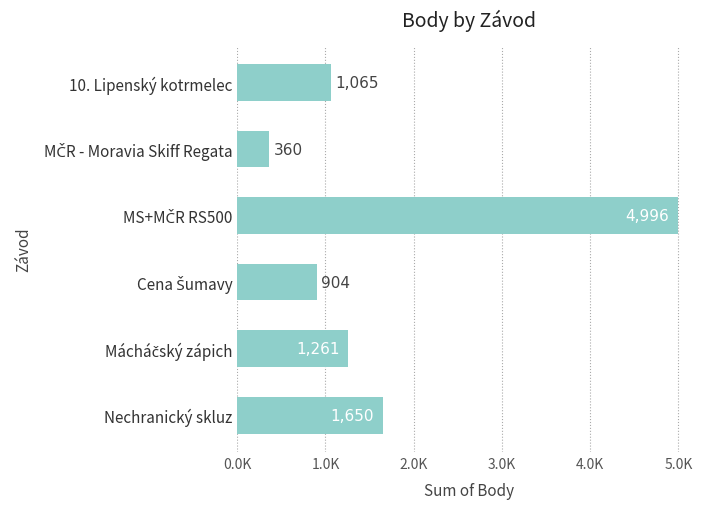

Are the bars horizontal?

Yes